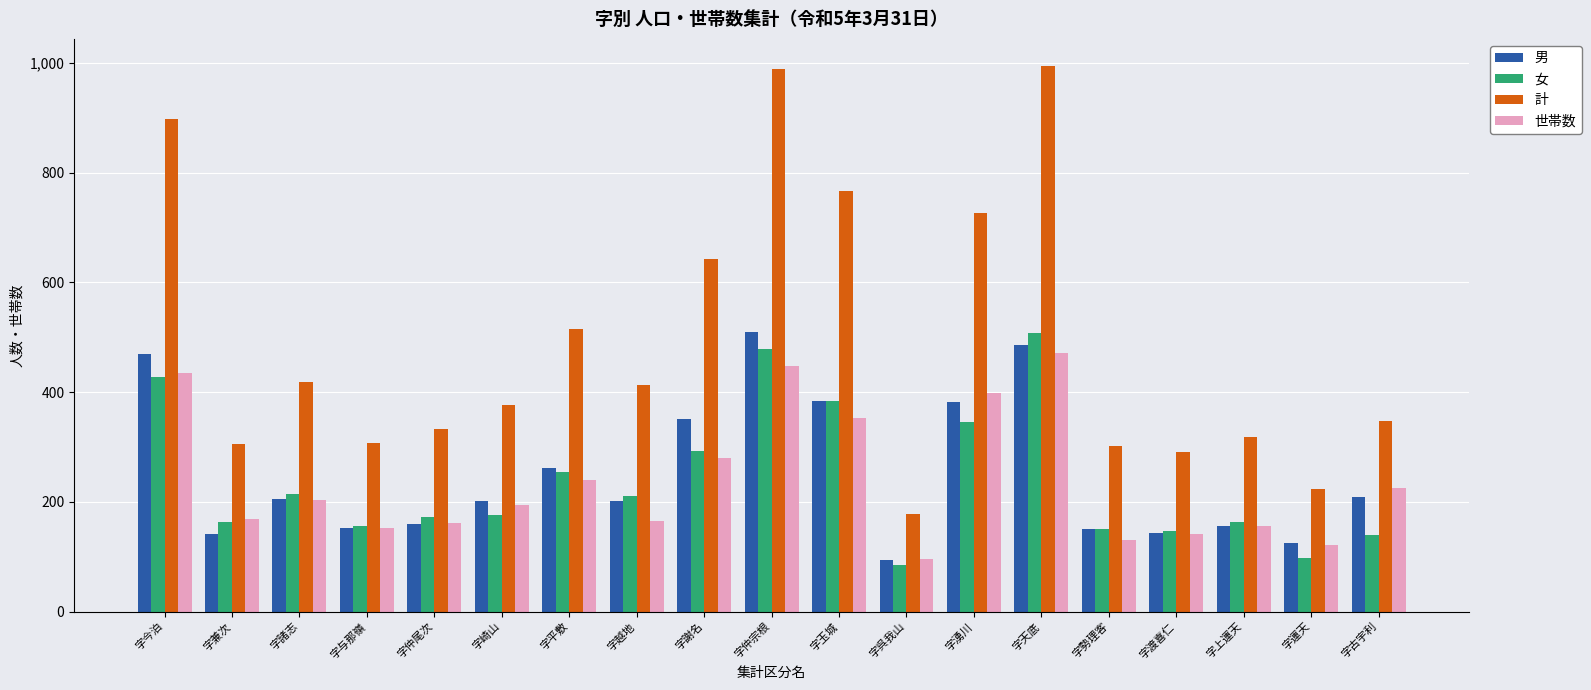

At which label does 計 first exceed 377?

字今泊